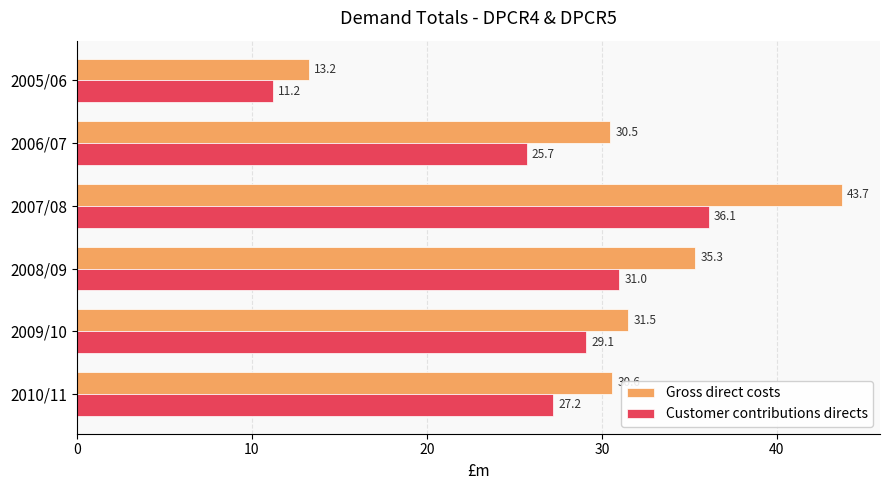

Which series changed the most between 2006/07 and 2010/11?

Customer contributions directs